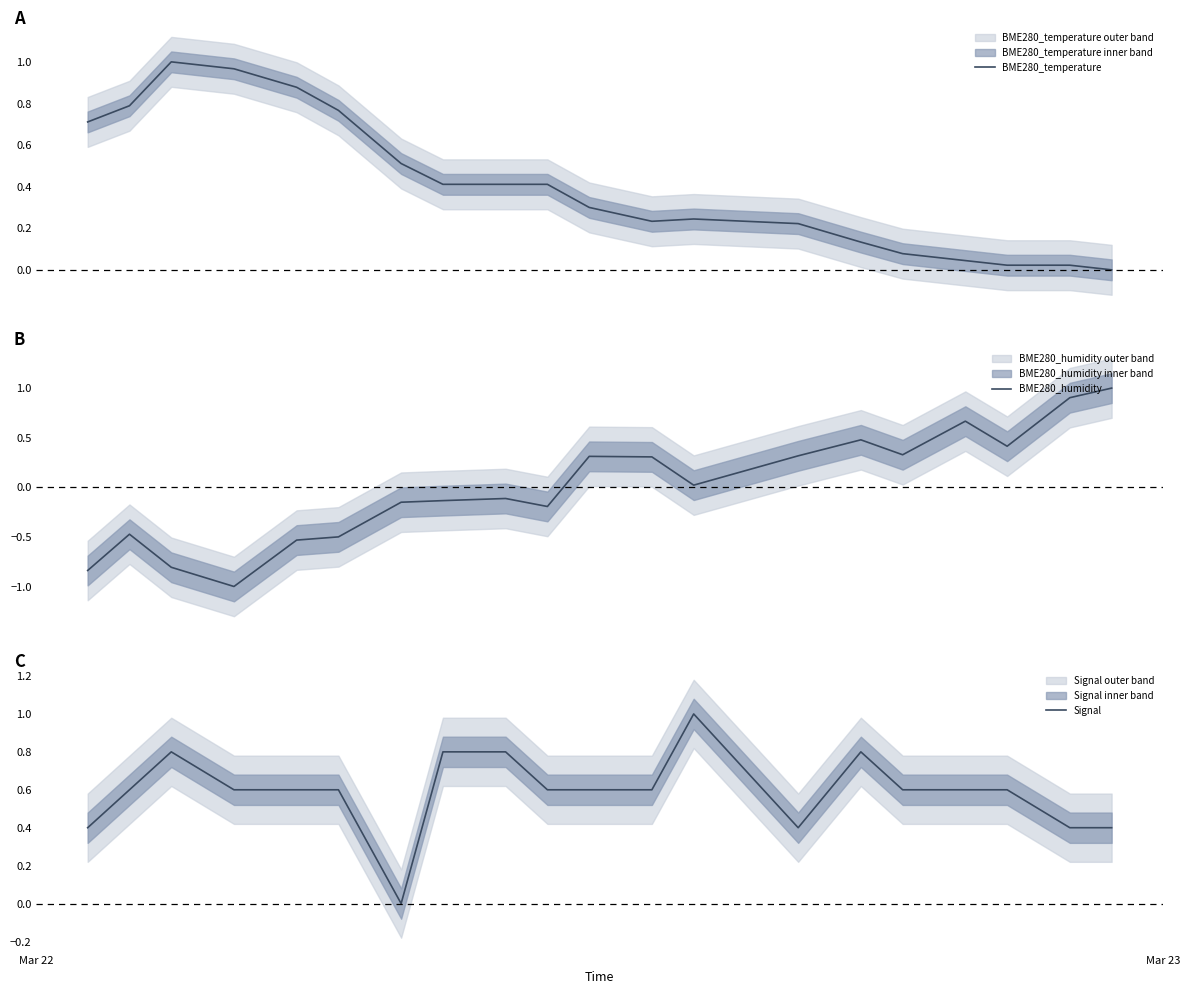

What is the lowest value of the BME280_humidity series?

-1.0